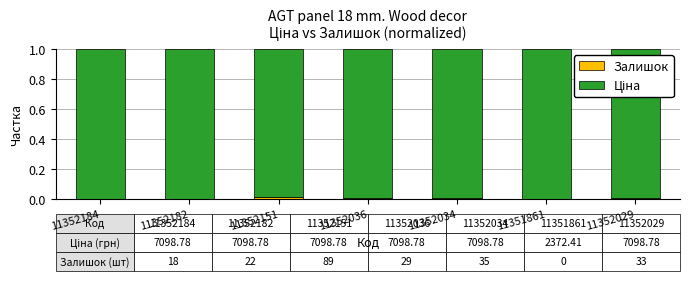

What is the sum of all Ціна values?

7.0